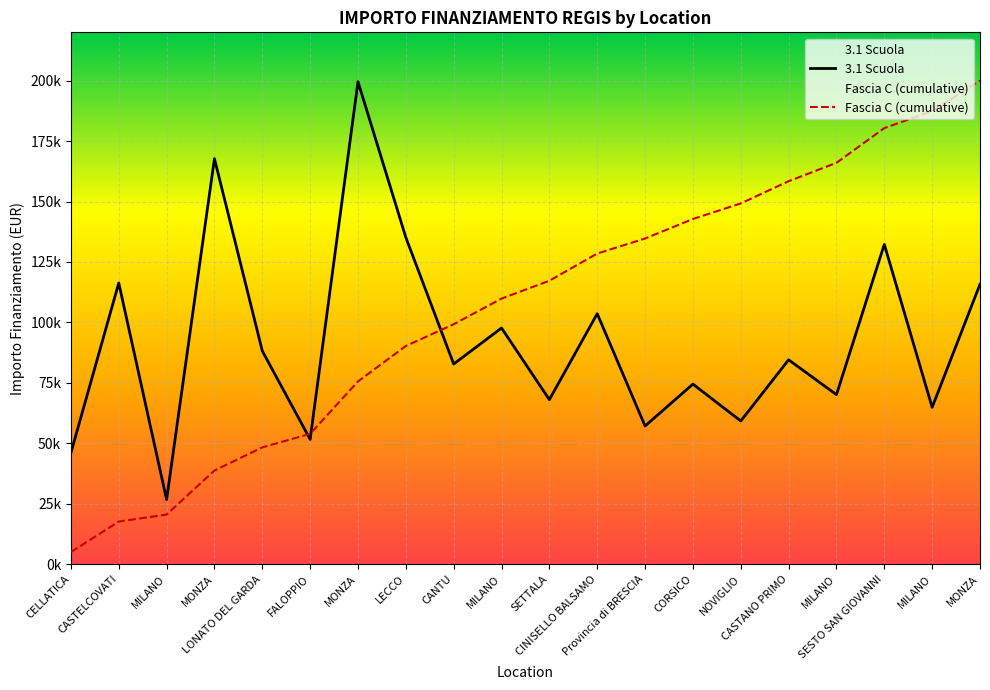

Reading left to right, transcribe all the data shown in this chart.

3.1 Scuola: 46044.5	116324.6	26730.0	167724.8	88213.8	51620.1	199567.7	135157.2	82798.6	97694.9	68057.8	103619.9	57160.7	74486.0	59229.0	84538.8	70120.9	132279.7	64886.6	115789.8
Fascia C (cumulative): 4999.3	17629.2	20531.4	38742.1	48319.9	53924.6	75592.7	90267.4	99257.2	109864.4	117253.8	128504.3	134710.5	142797.9	149228.6	158407.4	166020.8	180383.1	187428.1	200000.0